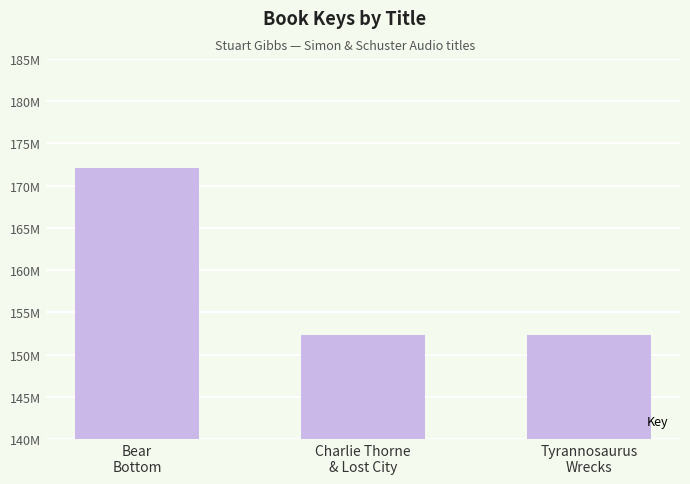

Rank the categories by value from lowest to highest.

Tyrannosaurus
Wrecks, Charlie Thorne
& Lost City, Bear
Bottom